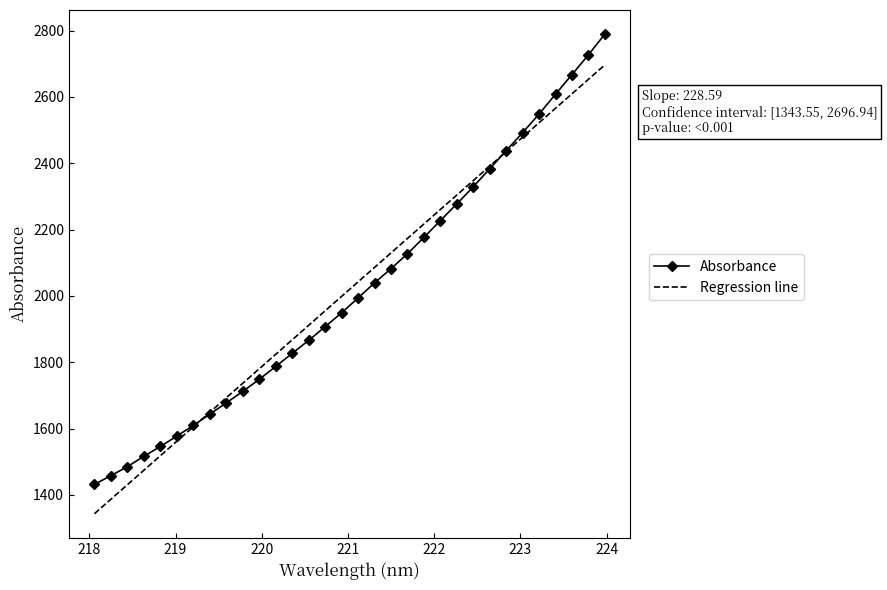

Rank the series by their maximum value, from highest to lowest.

Absorbance, Regression line